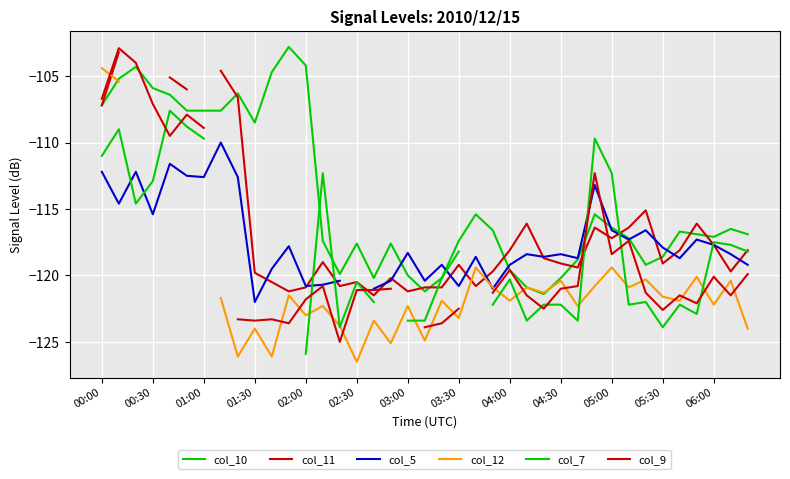

Is this an area chart (filled region under the line)?

No